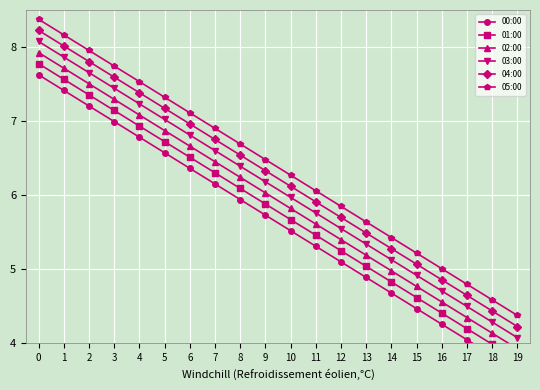

Reading right to left, extract all data points from this chart.

00:00: 3.6	3.8	4.0	4.3	4.5	4.7	4.9	5.1	5.3	5.5	5.7	5.9	6.2	6.4	6.6	6.8	7.0	7.2	7.4	7.6
01:00: 3.8	4.0	4.2	4.4	4.6	4.8	5.0	5.2	5.5	5.7	5.9	6.1	6.3	6.5	6.7	6.9	7.1	7.4	7.6	7.8
02:00: 3.9	4.1	4.3	4.6	4.8	5.0	5.2	5.4	5.6	5.8	6.0	6.2	6.5	6.7	6.9	7.1	7.3	7.5	7.7	7.9
03:00: 4.1	4.3	4.5	4.7	4.9	5.1	5.3	5.5	5.8	6.0	6.2	6.4	6.6	6.8	7.0	7.2	7.4	7.7	7.9	8.1
04:00: 4.2	4.4	4.6	4.9	5.1	5.3	5.5	5.7	5.9	6.1	6.3	6.5	6.8	7.0	7.2	7.4	7.6	7.8	8.0	8.2
05:00: 4.4	4.6	4.8	5.0	5.2	5.4	5.6	5.8	6.1	6.3	6.5	6.7	6.9	7.1	7.3	7.5	7.7	8.0	8.2	8.4